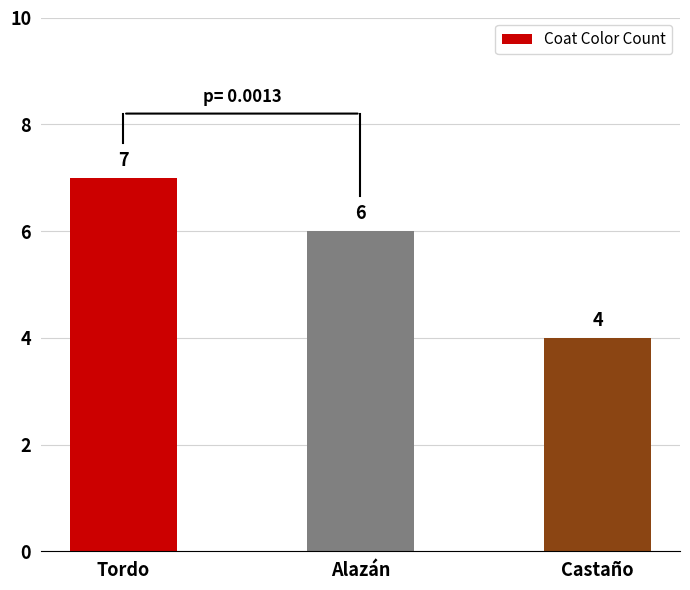

True or false: the data shows 2 at Alazán.

False